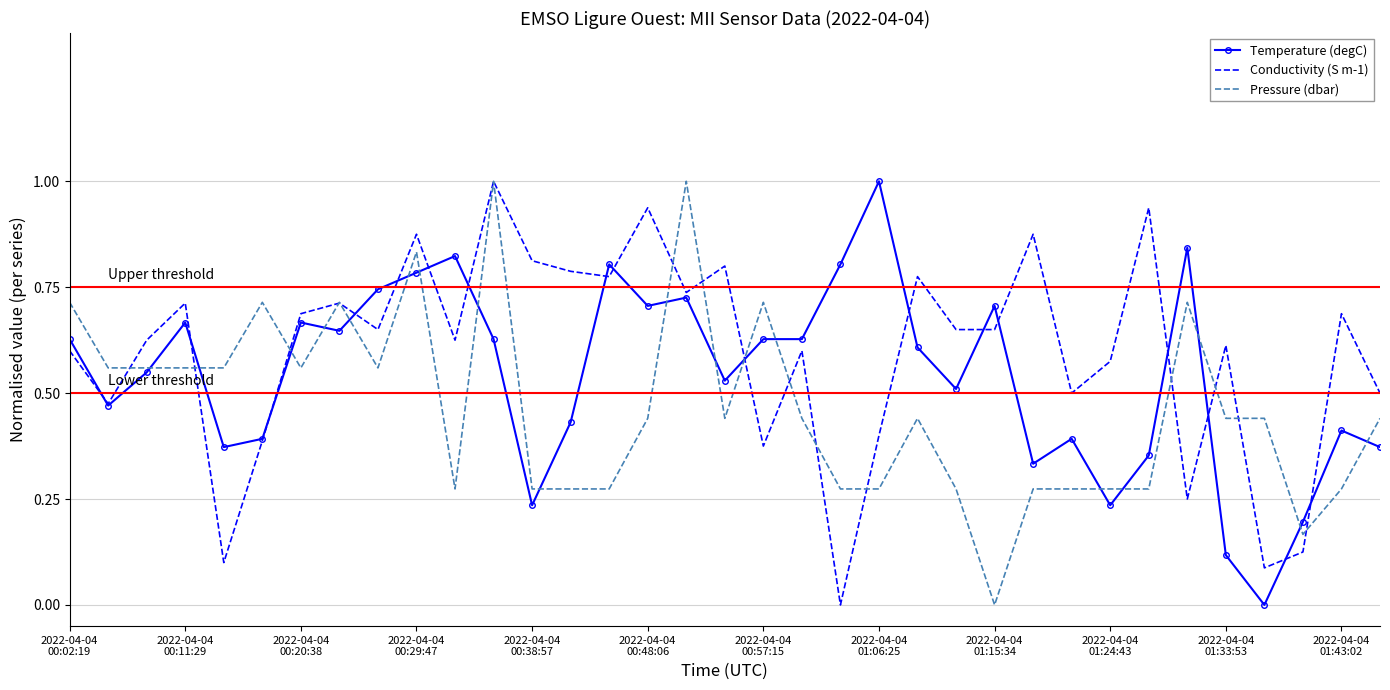

List the series in order of their overall mean, highest first.

Conductivity (S m-1), Temperature (degC), Pressure (dbar)